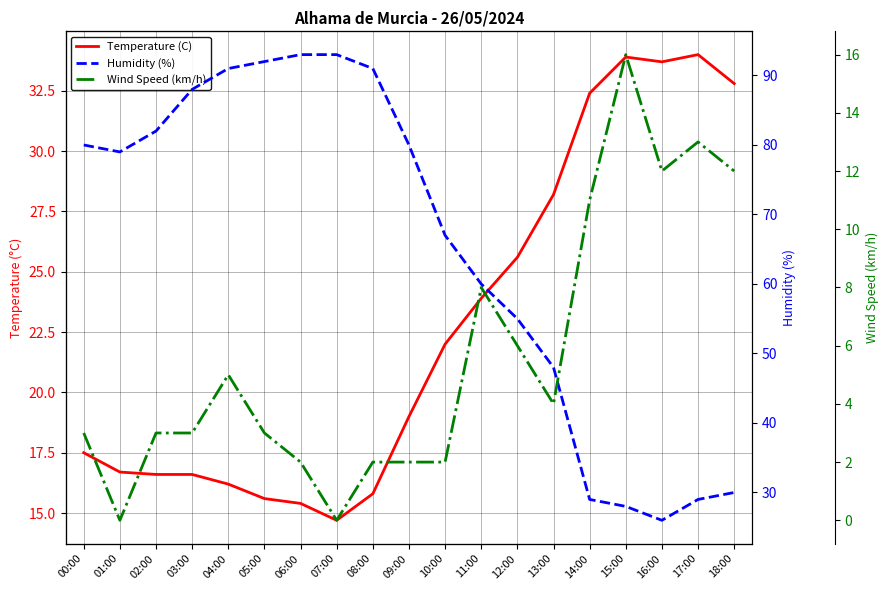

At which label is Humidity (%) closest to 59?

11:00